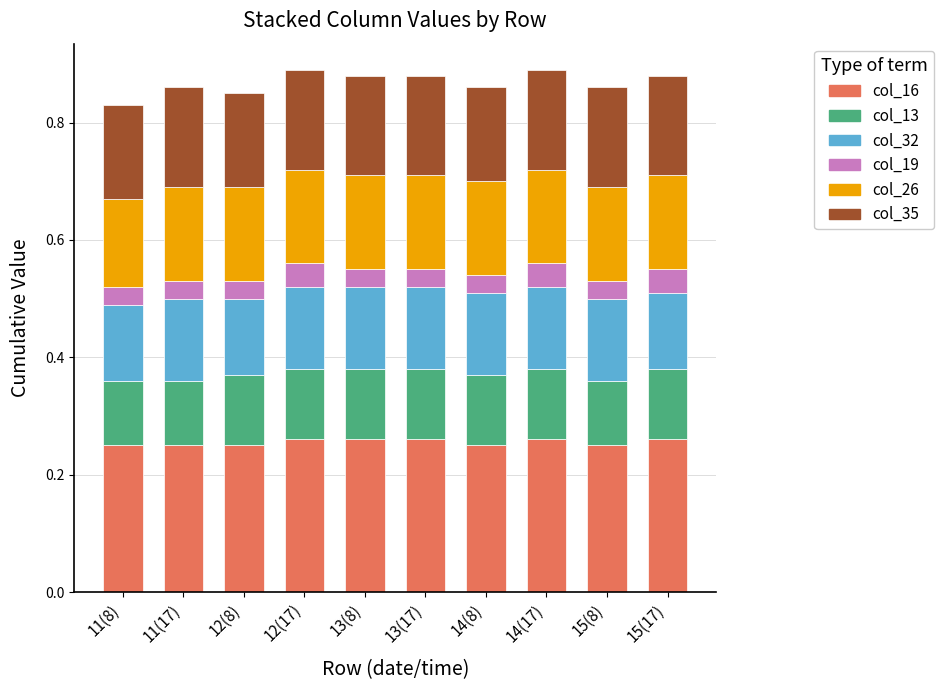

How many data points does each series have?

10